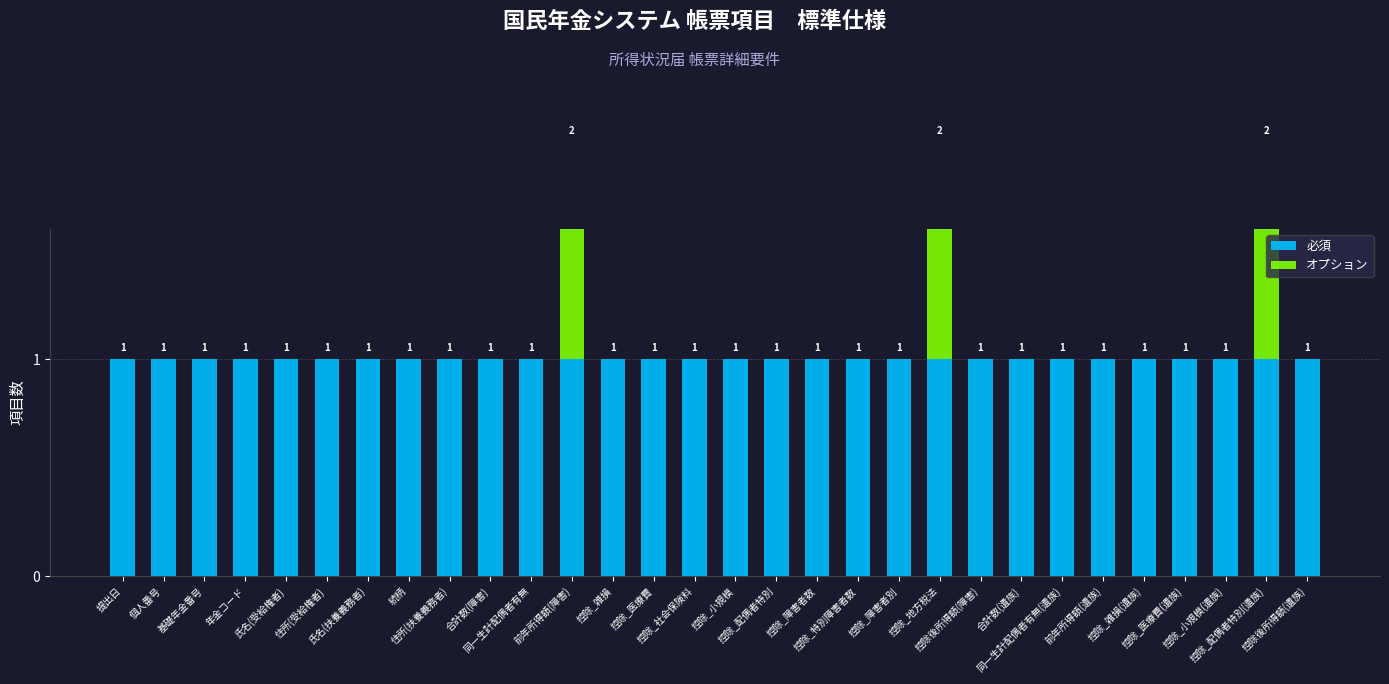

How many オプション values are between 0 and 1?

30